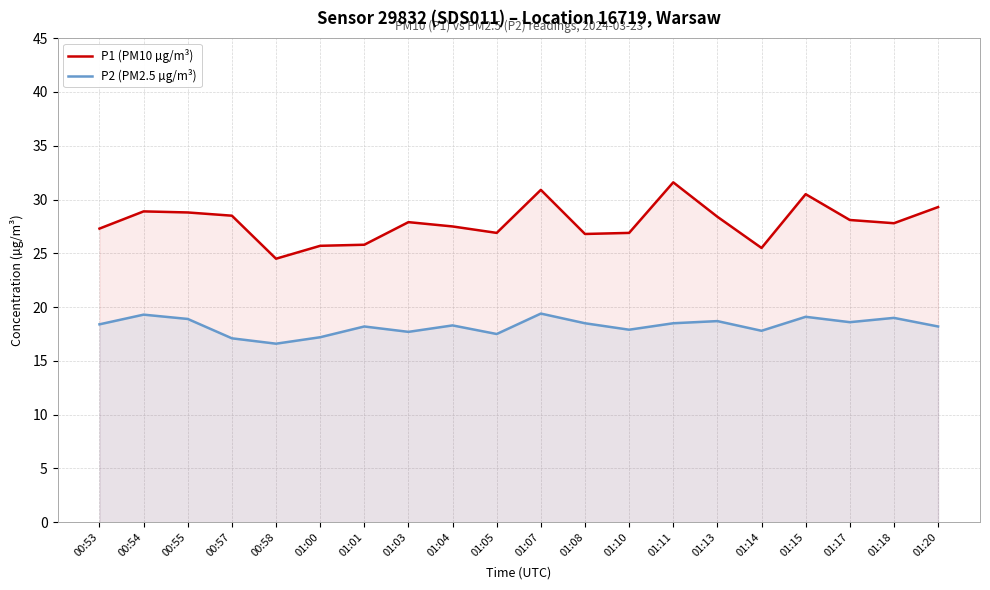

Does the chart have visible grid lines?

Yes